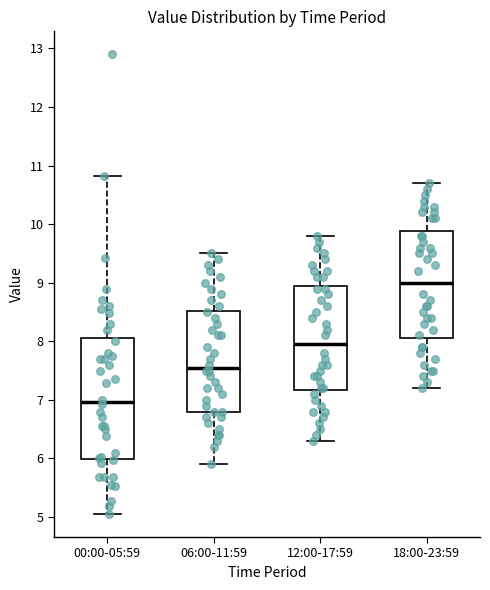

Reading left to right, transcribe this box plot: for each box, give where its median line is, the range the box spans, and where its two whiskers end, as read against the y-axis. The values are not printed on the chart, so give them approximately, as read against the axis.

00:00-05:59: median 7.0, box 6.0 to 8.1, whiskers 5.1 to 10.8
06:00-11:59: median 7.6, box 6.8 to 8.5, whiskers 5.9 to 9.5
12:00-17:59: median 8.0, box 7.2 to 9.0, whiskers 6.3 to 9.8
18:00-23:59: median 9.0, box 8.1 to 9.9, whiskers 7.2 to 10.7